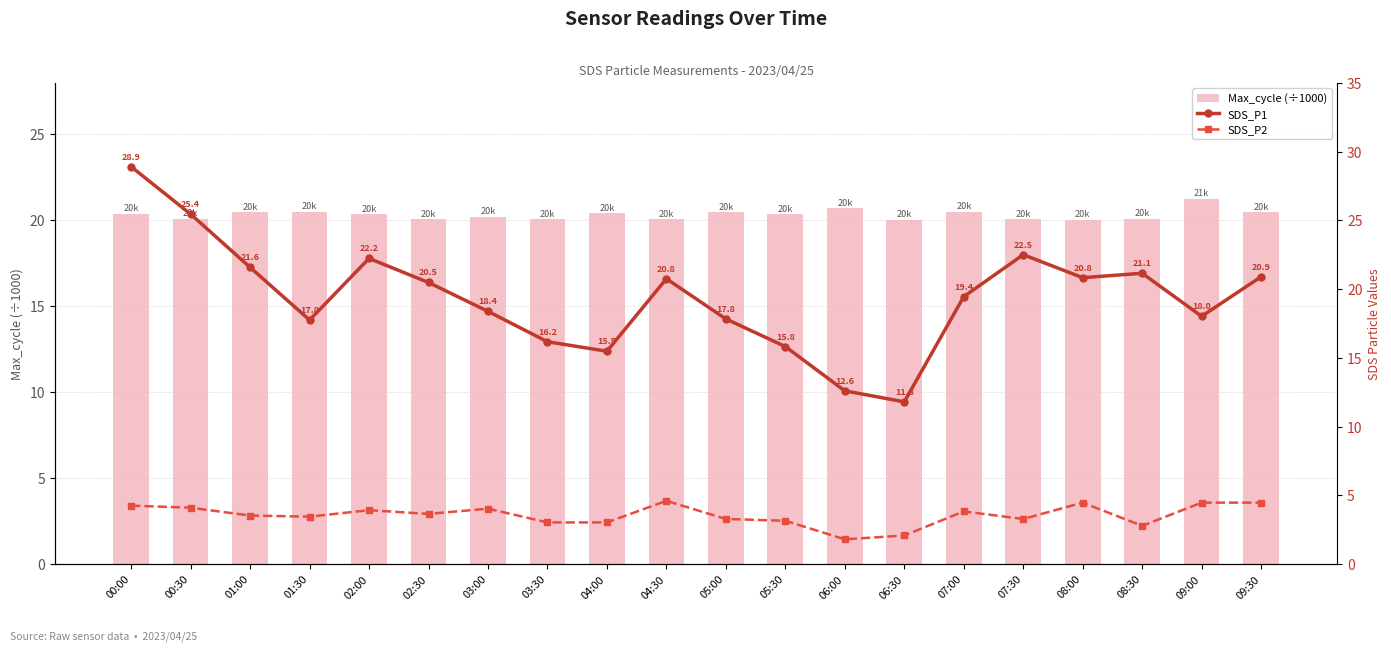

What is the lowest value of the SDS_P2 series?

1.8